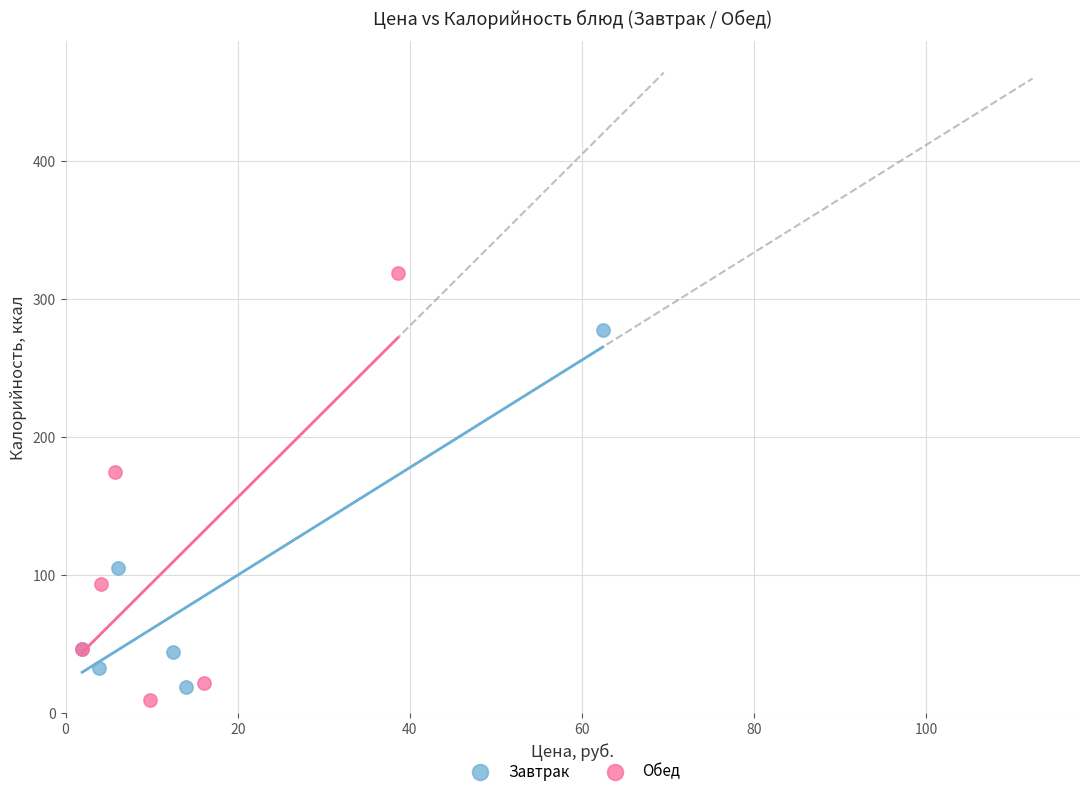

Which series has the largest Y range (max minus min)?

Обед